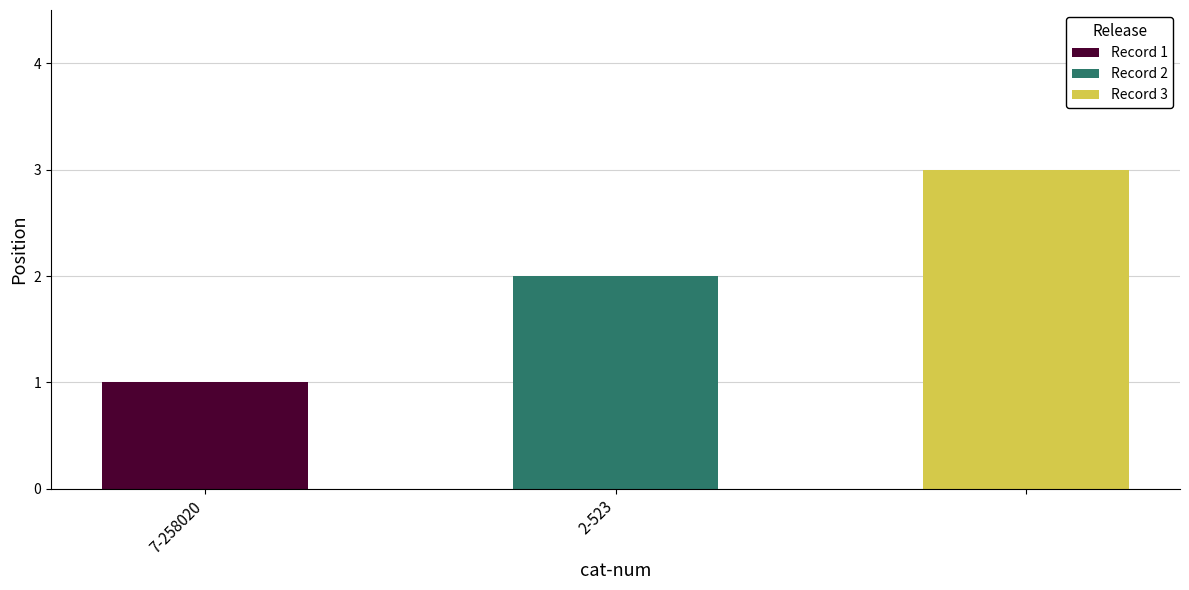

What is the difference between the values at 2-523 and 7-258020?

1